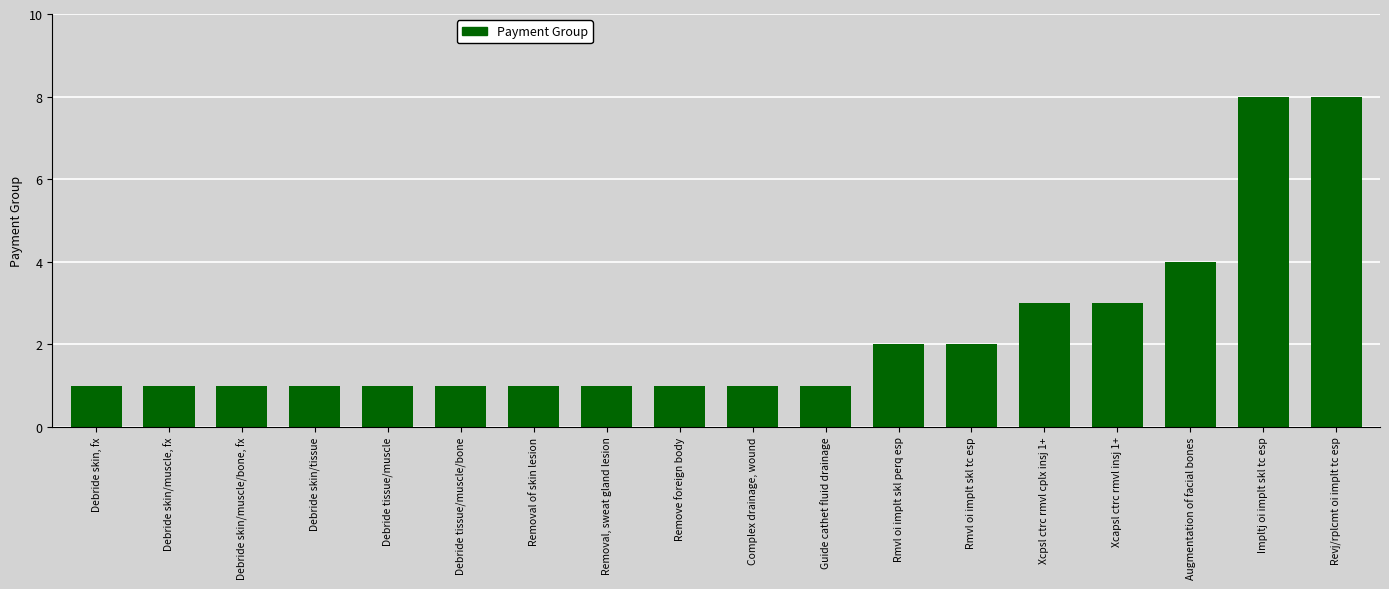

What is the change in value from Rmvl oi implt skl perq esp to Impltj oi implt skl tc esp?

+6